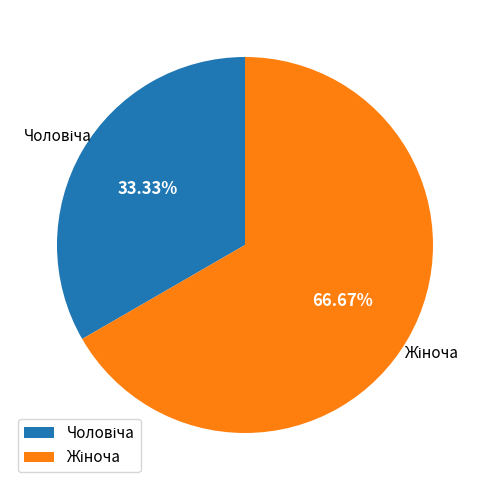

Is there any slice that represents more than half of the pie?

Yes